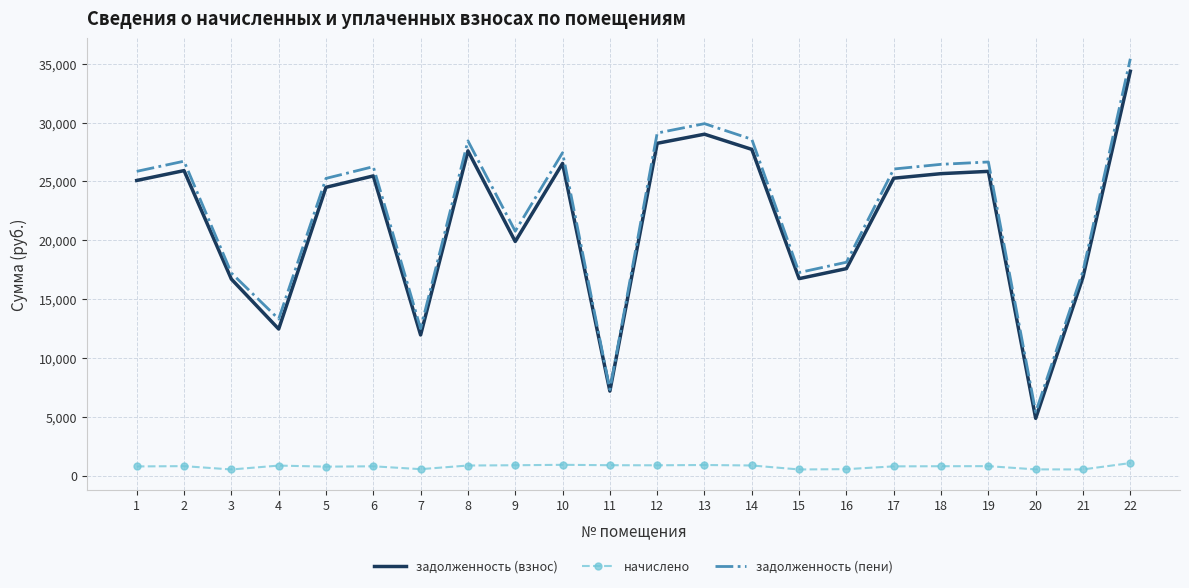

Which series has the largest range (max minus min)?

задолженность (пени)